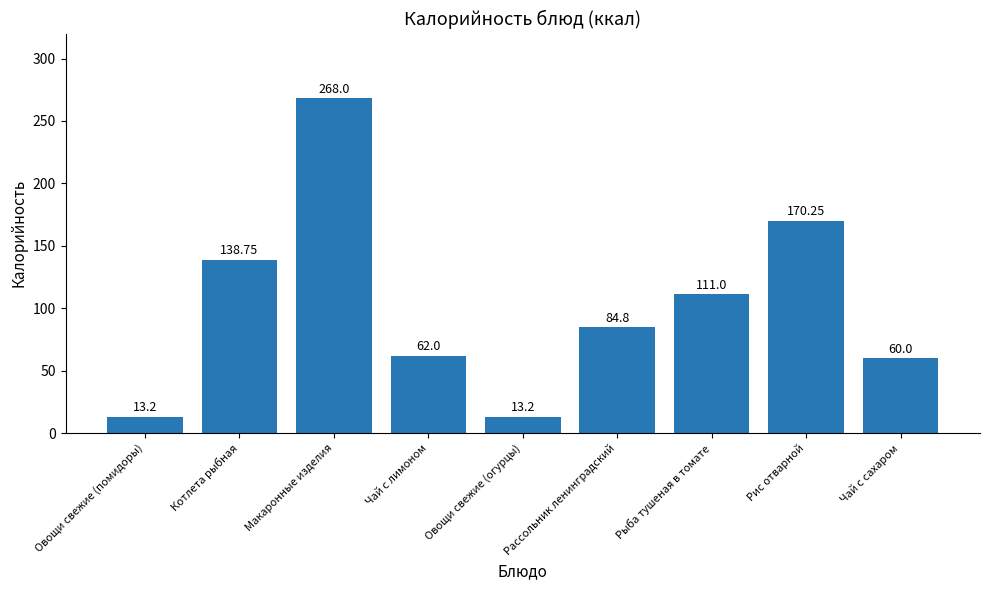

Count the number of data series in this chart.

1